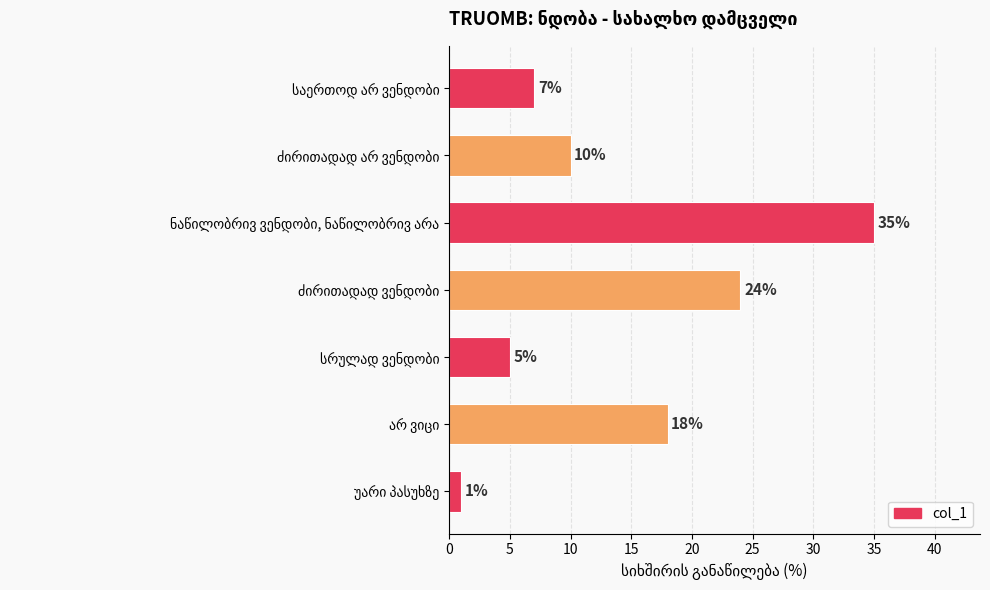

What is the value of the 2nd bar from the top?

10